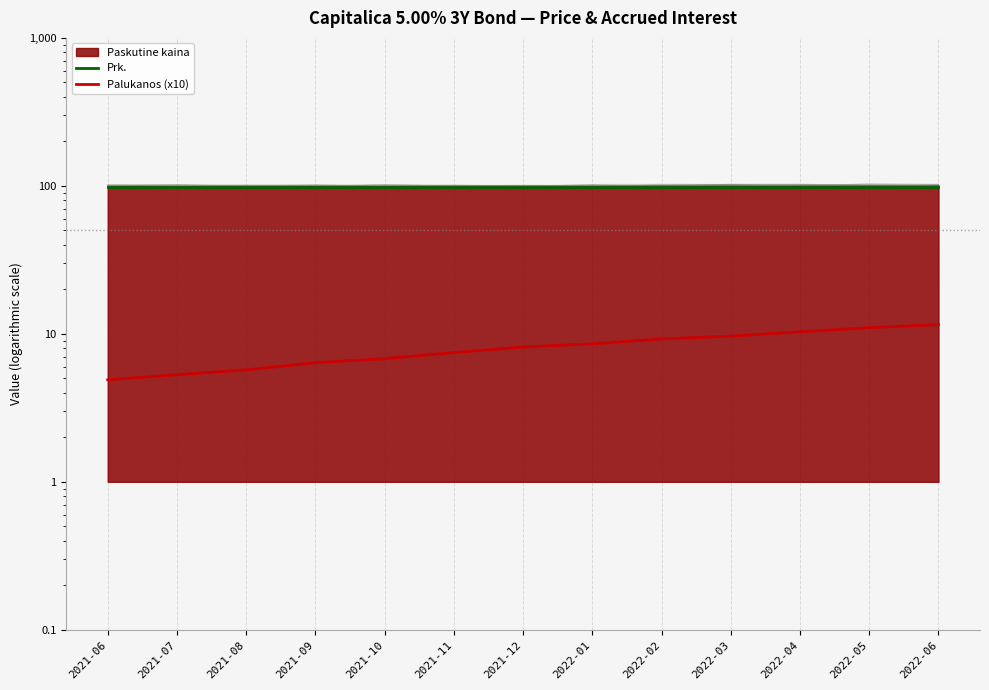

Rank the categories by Prk. value from highest to lowest.

2021-06, 2021-07, 2021-08, 2021-09, 2021-10, 2021-11, 2021-12, 2022-01, 2022-02, 2022-03, 2022-04, 2022-05, 2022-06